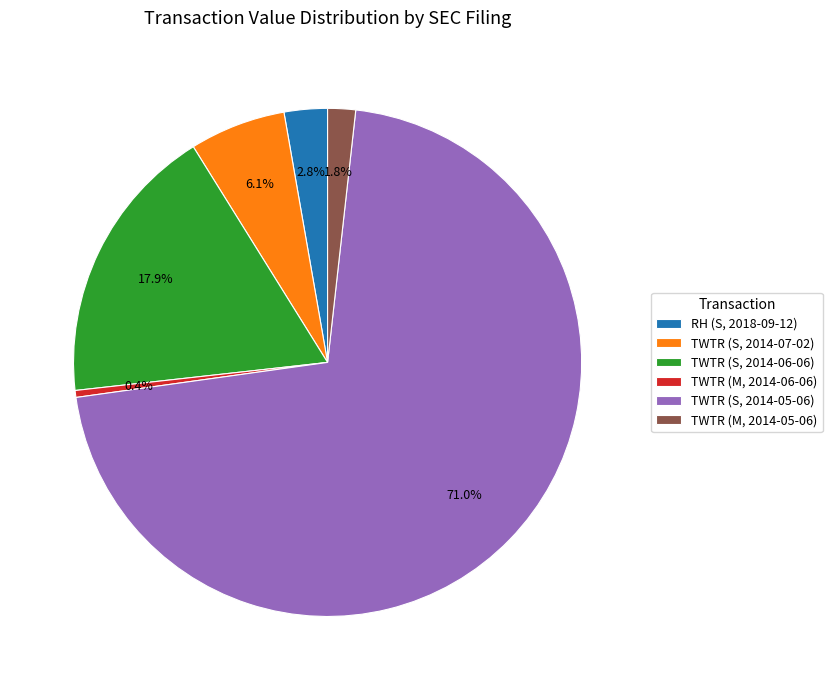

What percentage is the TWTR (M, 2014-05-06) slice, to the nearest percent?

2%